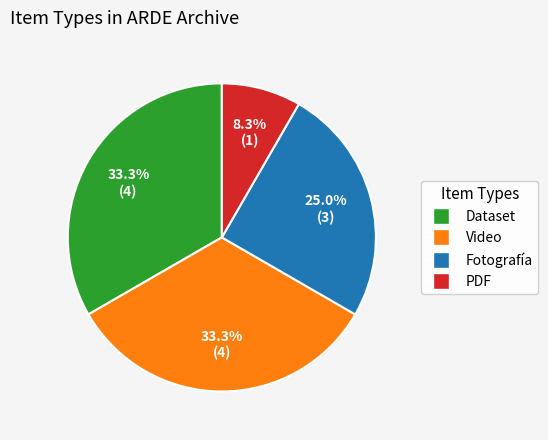

Is there any slice that represents more than half of the pie?

No